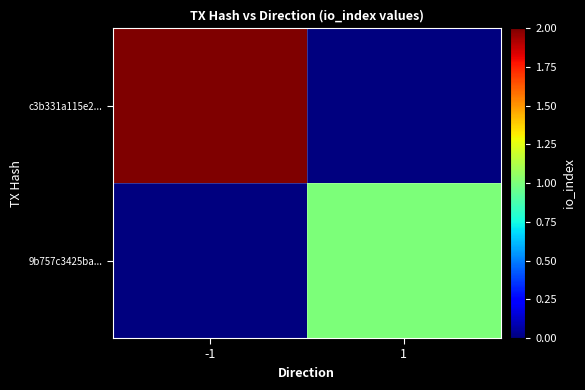

Reading left to right, extract all data points from this chart.

c3b331a115e2...: -1=2	1=0
9b757c3425ba...: -1=0	1=1